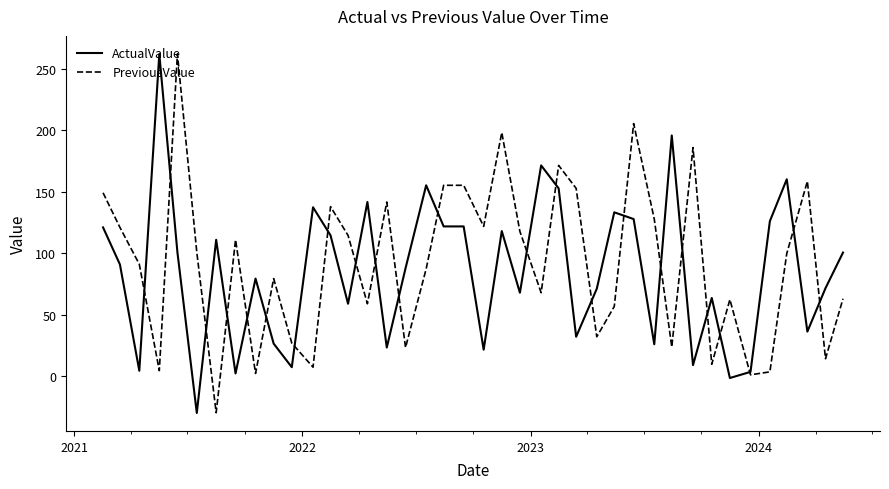

What is the maximum value shown in the chart?

262.4